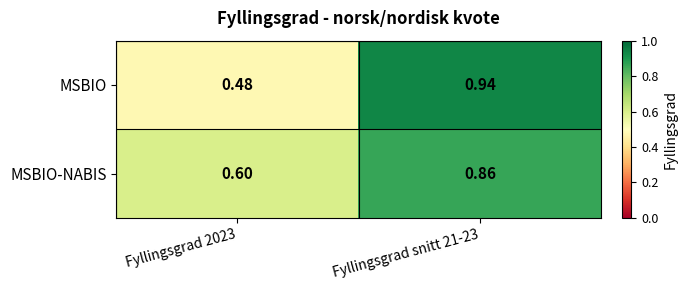

Is the value of MSBIO at Fyllingsgrad 2023 greater than the value of MSBIO-NABIS at Fyllingsgrad snitt 21-23?

No